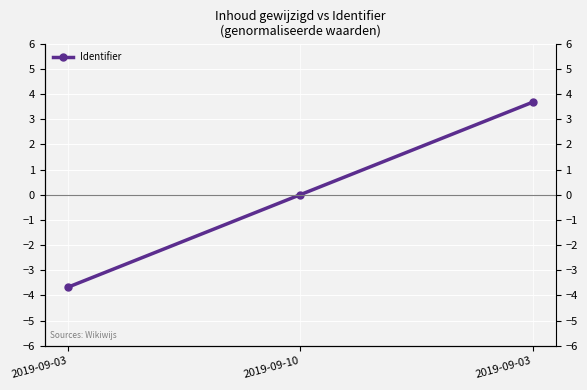

Which has a higher value, 2019-09-10 or 2019-09-03?

2019-09-03